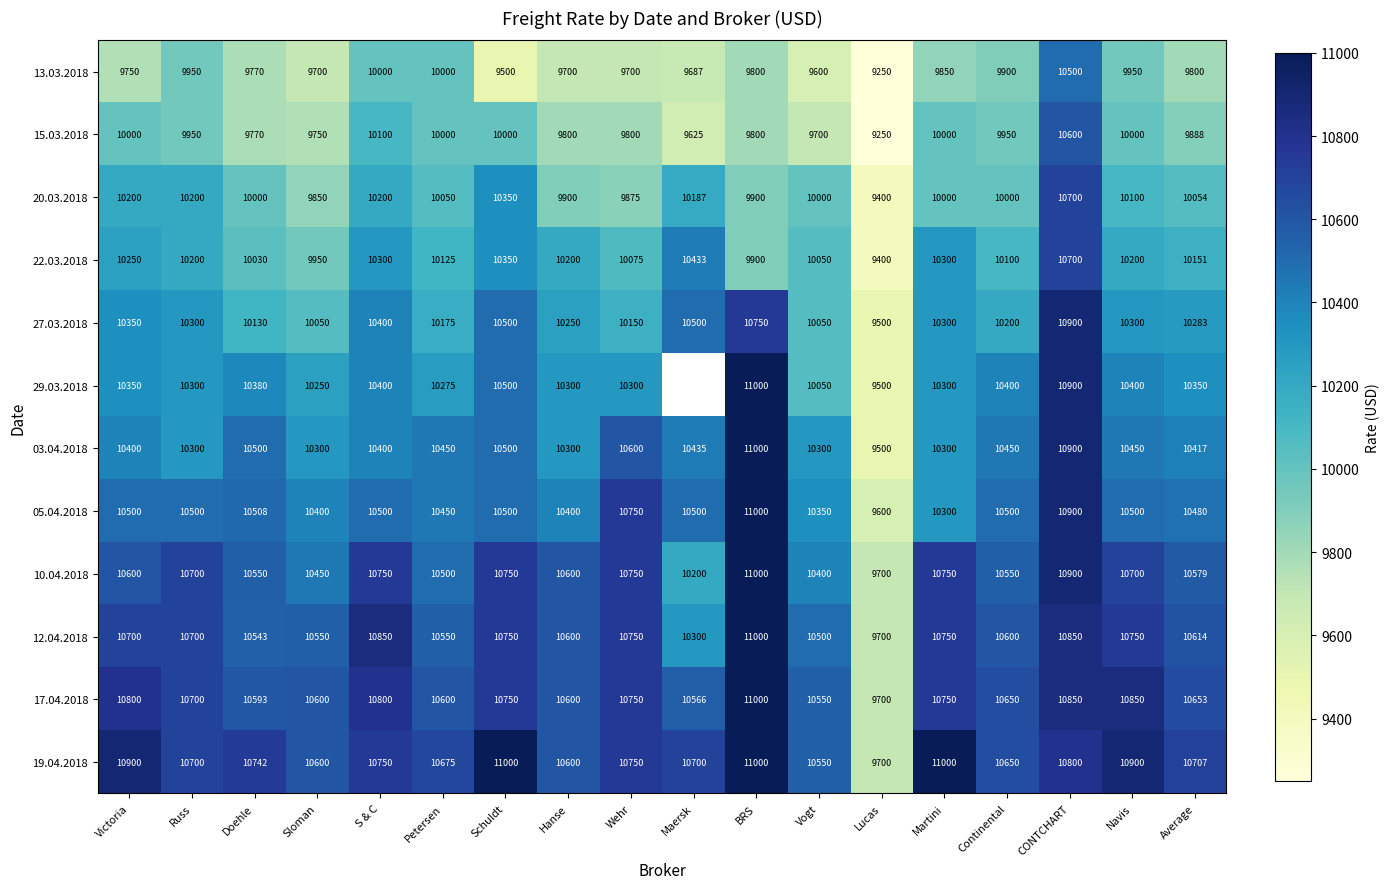

What is the smallest value displayed?

9250.0